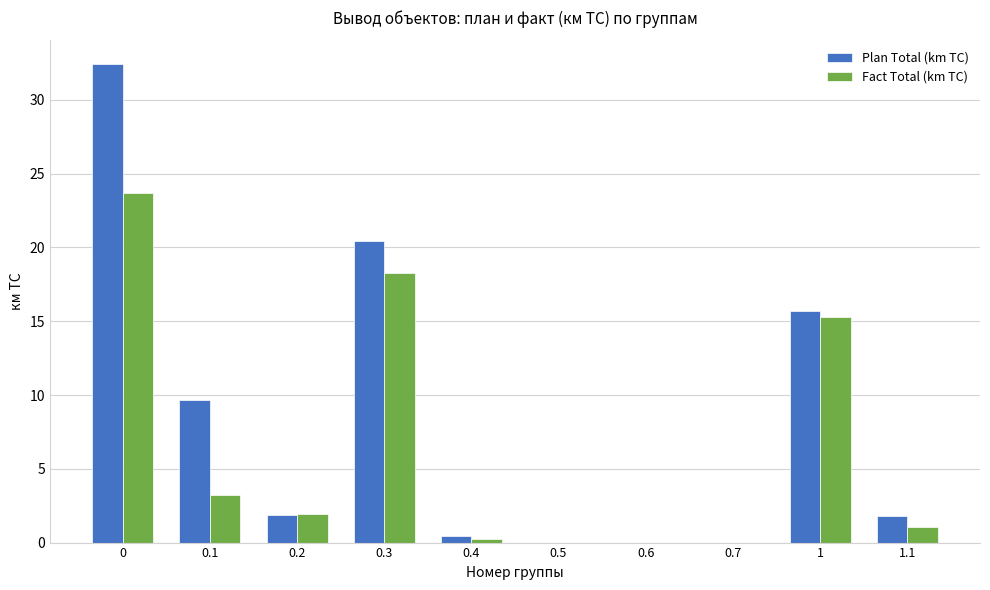

Does the chart contain stacked bars?

No